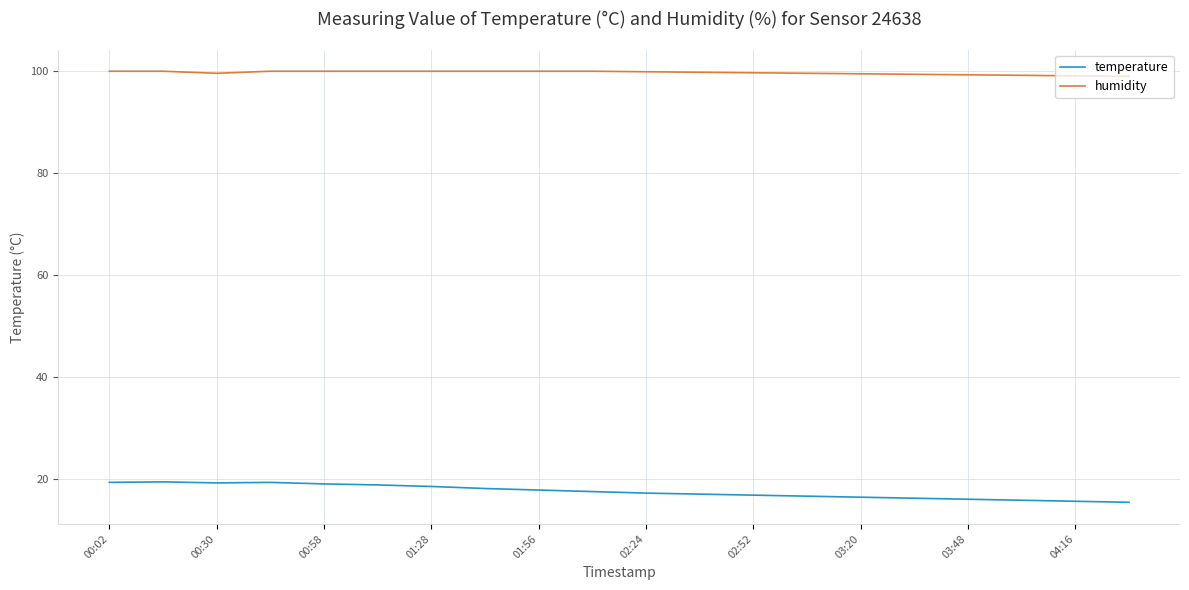

What is the greatest value displayed?

99.9